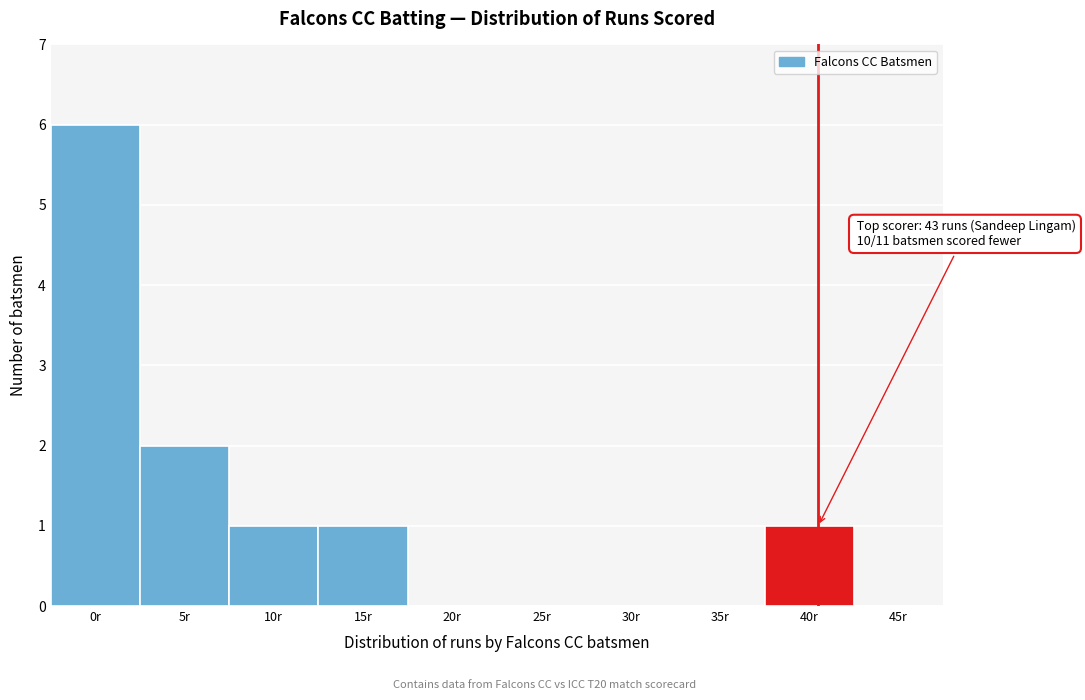

Reading left to right, list all the values displayed in this chart.

0r=6	5r=2	10r=1	15r=1	20r=0	25r=0	30r=0	35r=0	40r=1	45r=0